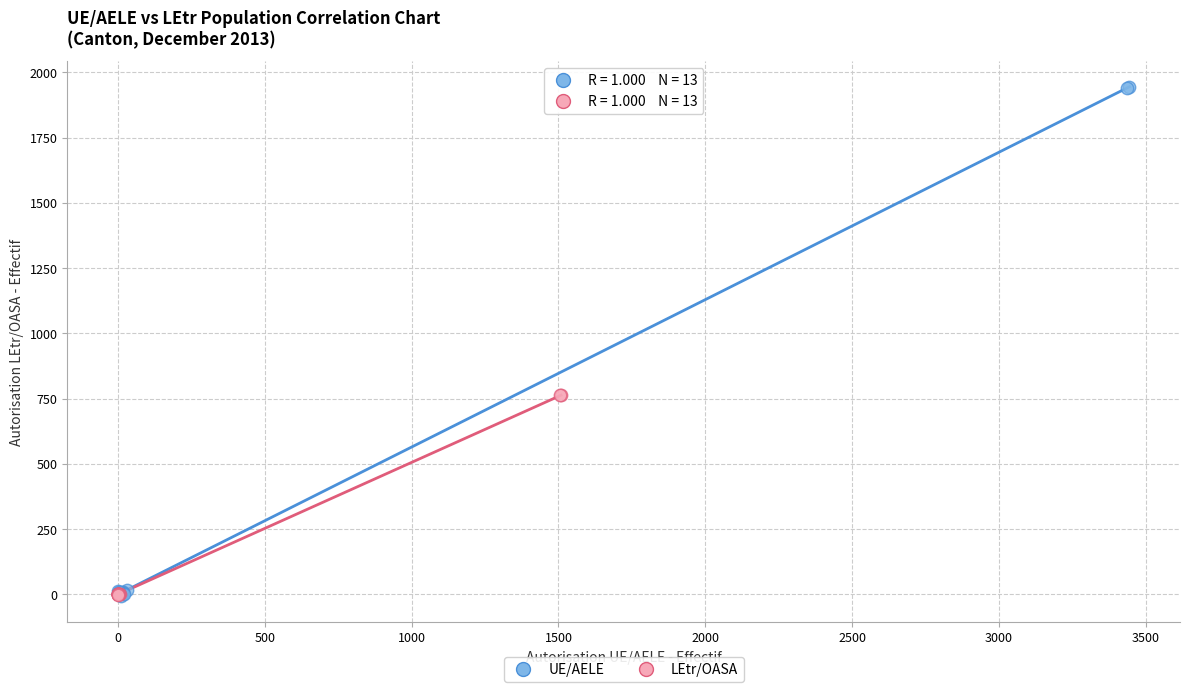

Which series has the widest spread of Y values?

UE/AELE